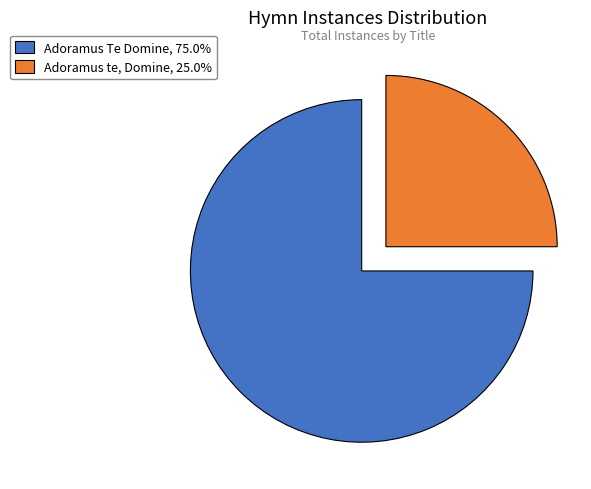

What is the majority slice?

Adoramus Te Domine